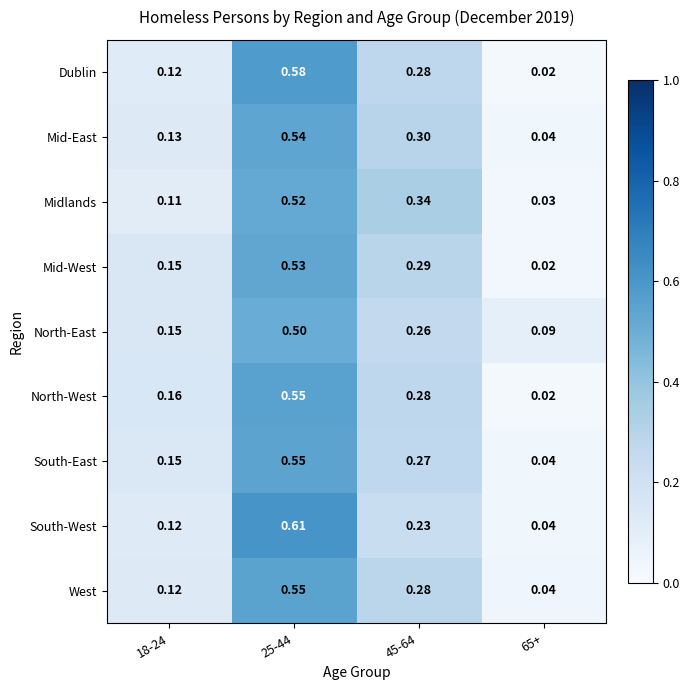

Is the value of North-West at 18-24 greater than the value of South-West at 65+?

Yes